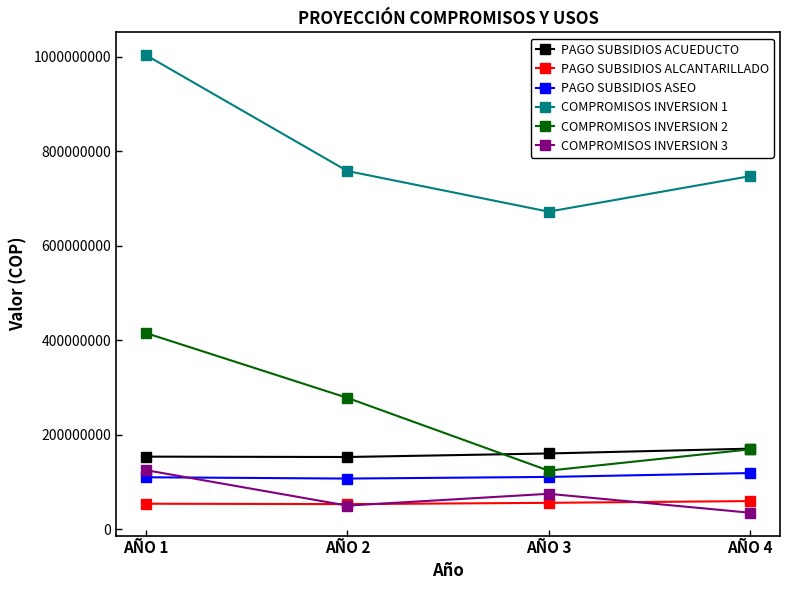

At how many categories does at least one series exceed 590305440?

4